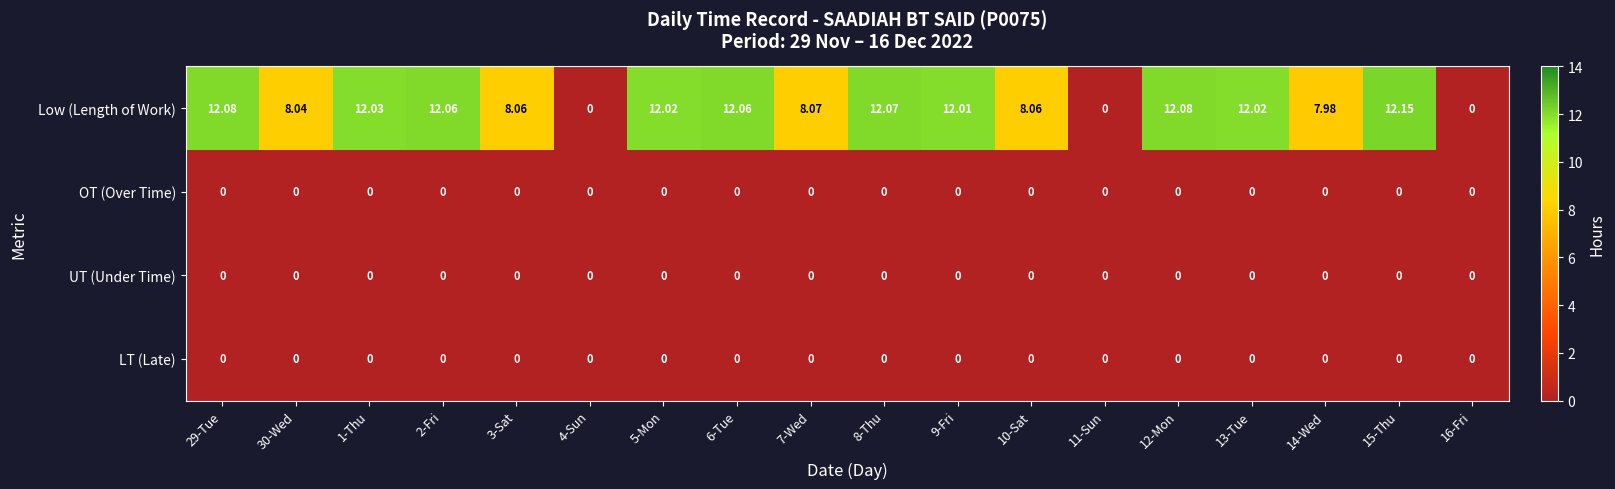

Which series has the largest total across all categories?

Low (Length of Work)